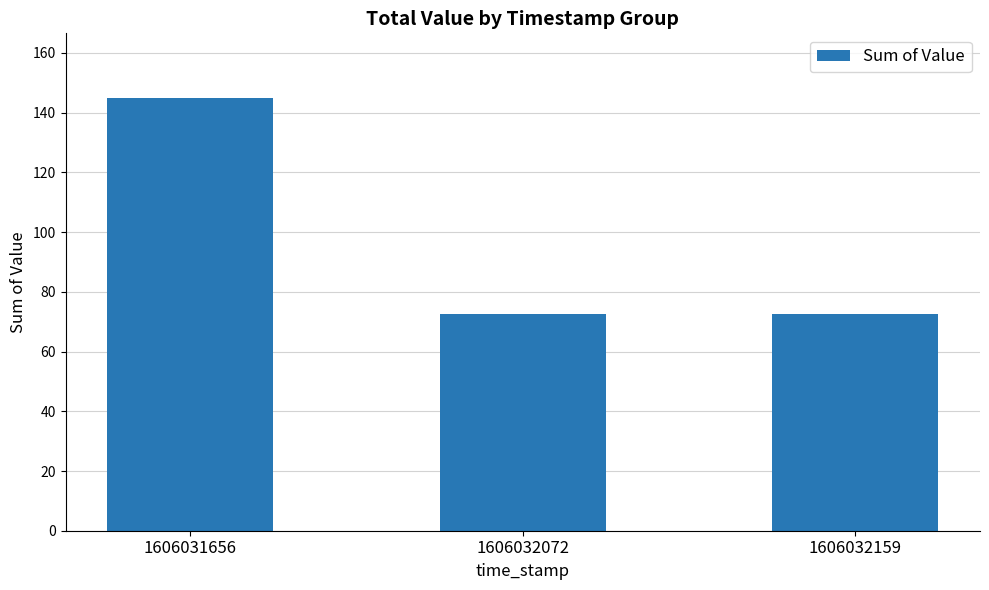

What is the average value?

96.6